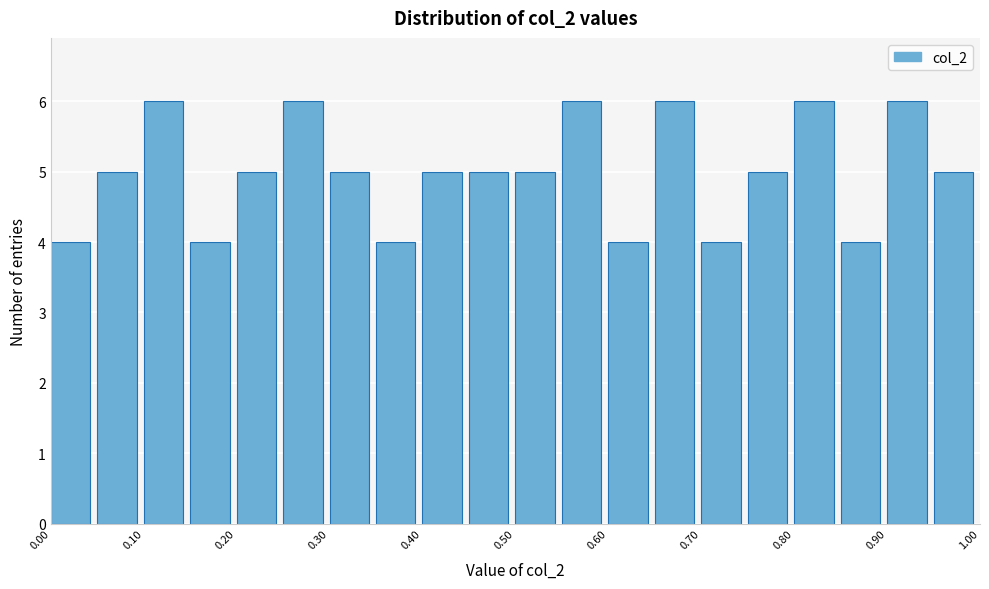

Reading left to right, transcribe this chart: for each bar, give the range it covers on the x-axis and its height. The values are not printed on the chart, so give them approximately, as read against the axis.

0.00 to 0.05: 4
0.05 to 0.10: 5
0.10 to 0.15: 6
0.15 to 0.20: 4
0.20 to 0.25: 5
0.25 to 0.30: 6
0.30 to 0.35: 5
0.35 to 0.40: 4
0.40 to 0.45: 5
0.45 to 0.50: 5
0.50 to 0.55: 5
0.55 to 0.60: 6
0.60 to 0.65: 4
0.65 to 0.70: 6
0.70 to 0.75: 4
0.75 to 0.80: 5
0.80 to 0.85: 6
0.85 to 0.90: 4
0.90 to 0.95: 6
0.95 to 1.00: 5